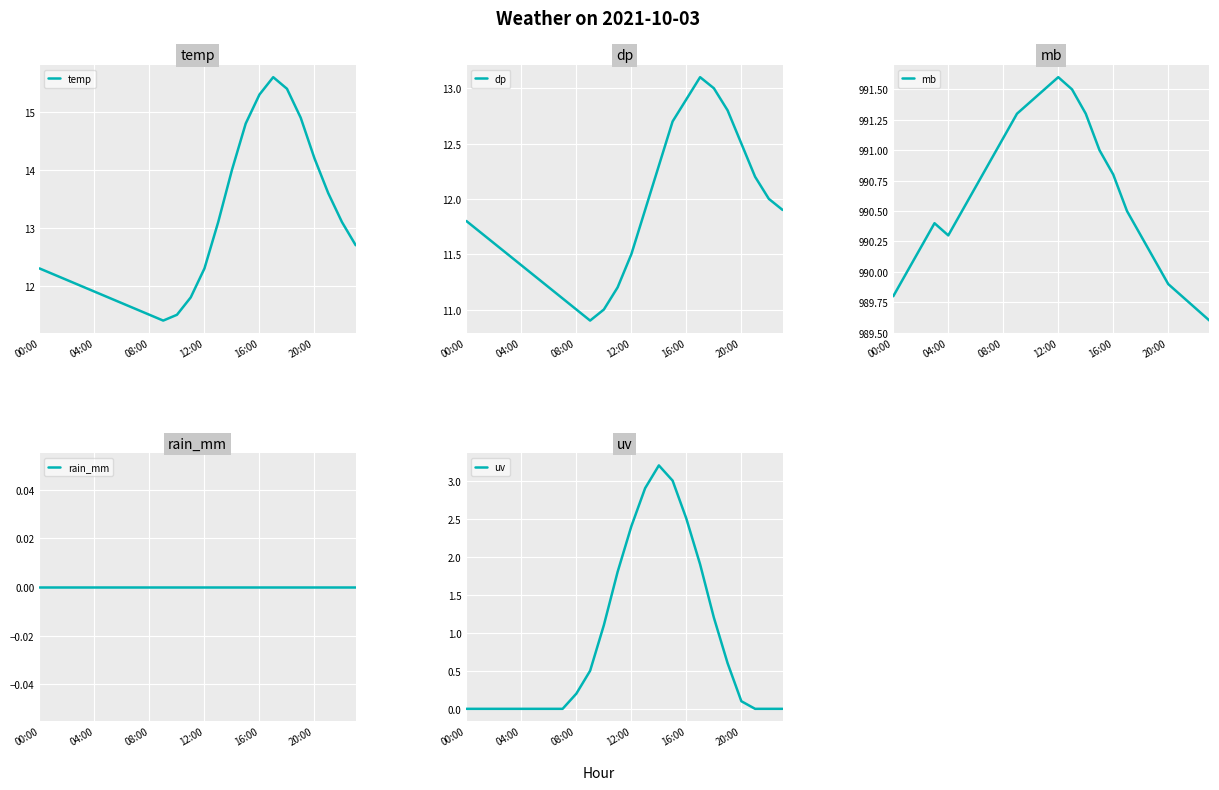

How many interior local peaks does the mb series have?

2